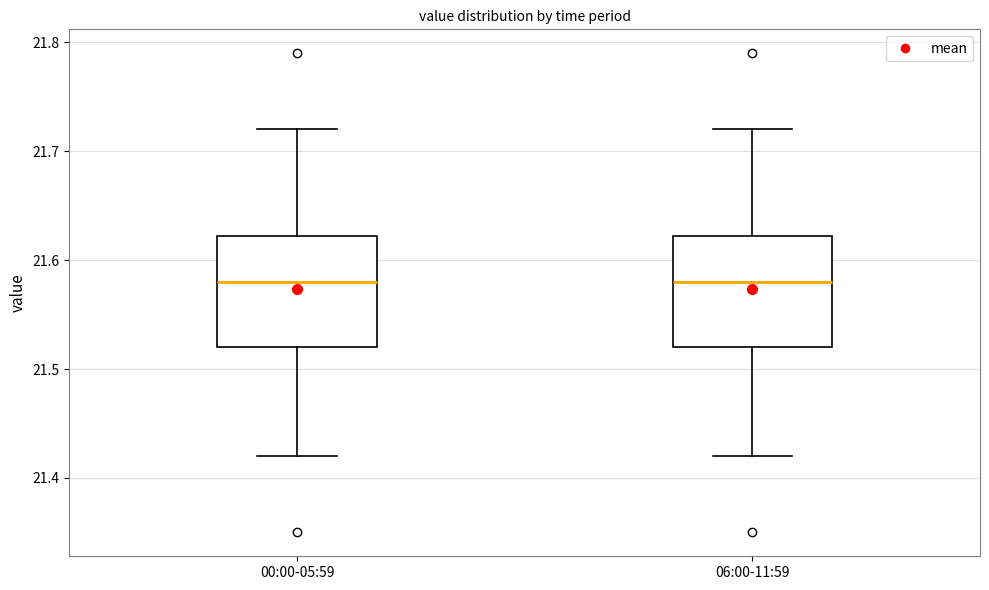

Reading left to right, transcribe this box plot: for each box, give where its median line is, the range the box spans, and where its two whiskers end, as read against the y-axis. The values are not printed on the chart, so give them approximately, as read against the axis.

00:00-05:59: median 21.58, box 21.52 to 21.62, whiskers 21.42 to 21.72
06:00-11:59: median 21.58, box 21.52 to 21.62, whiskers 21.42 to 21.72